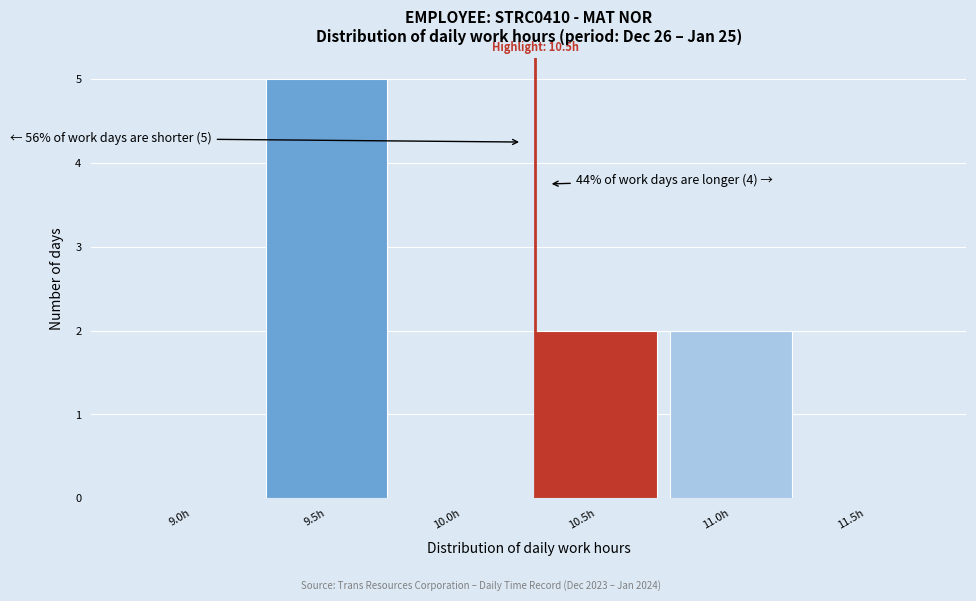

Reading left to right, extract all data points from this chart.

9.0h=0	9.5h=5	10.0h=0	10.5h=2	11.0h=2	11.5h=0